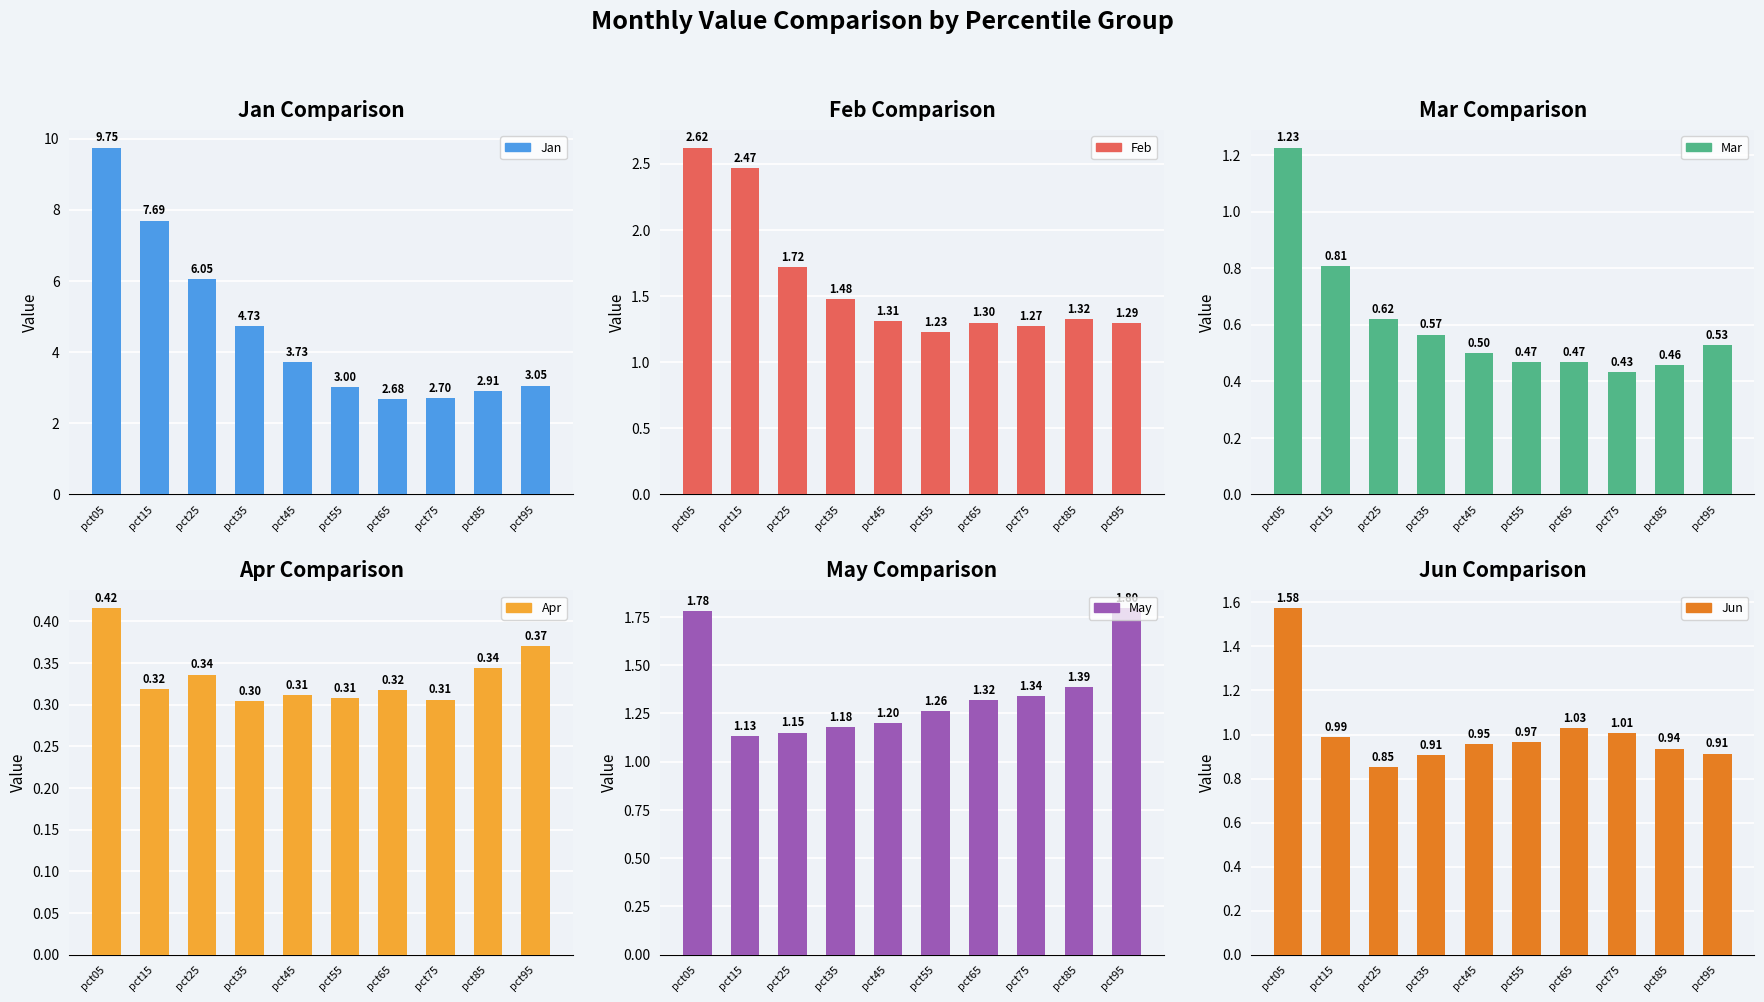

List the series in order of their peak value, highest first.

Jan, Feb, May, Jun, Mar, Apr